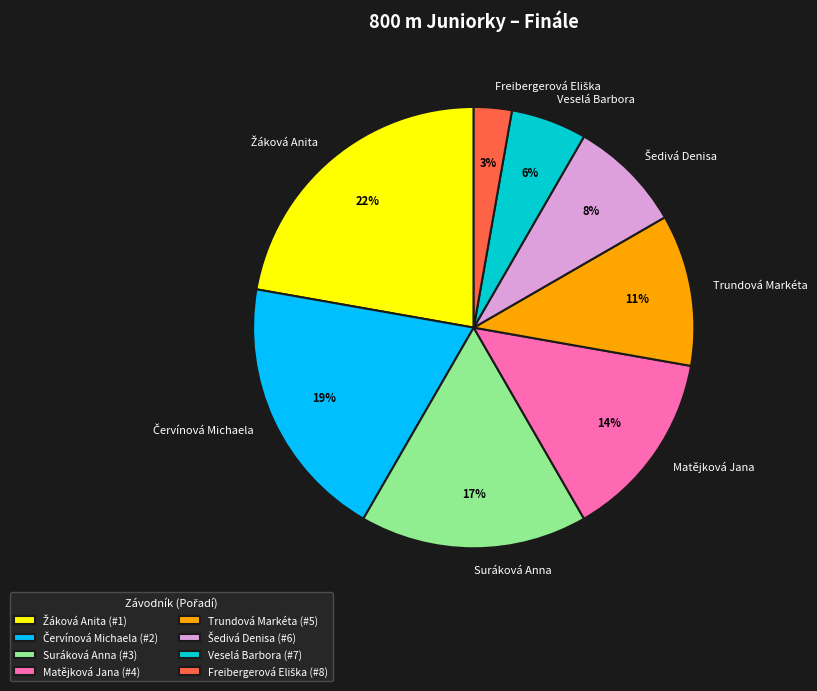

How many segments does this pie chart have?

8